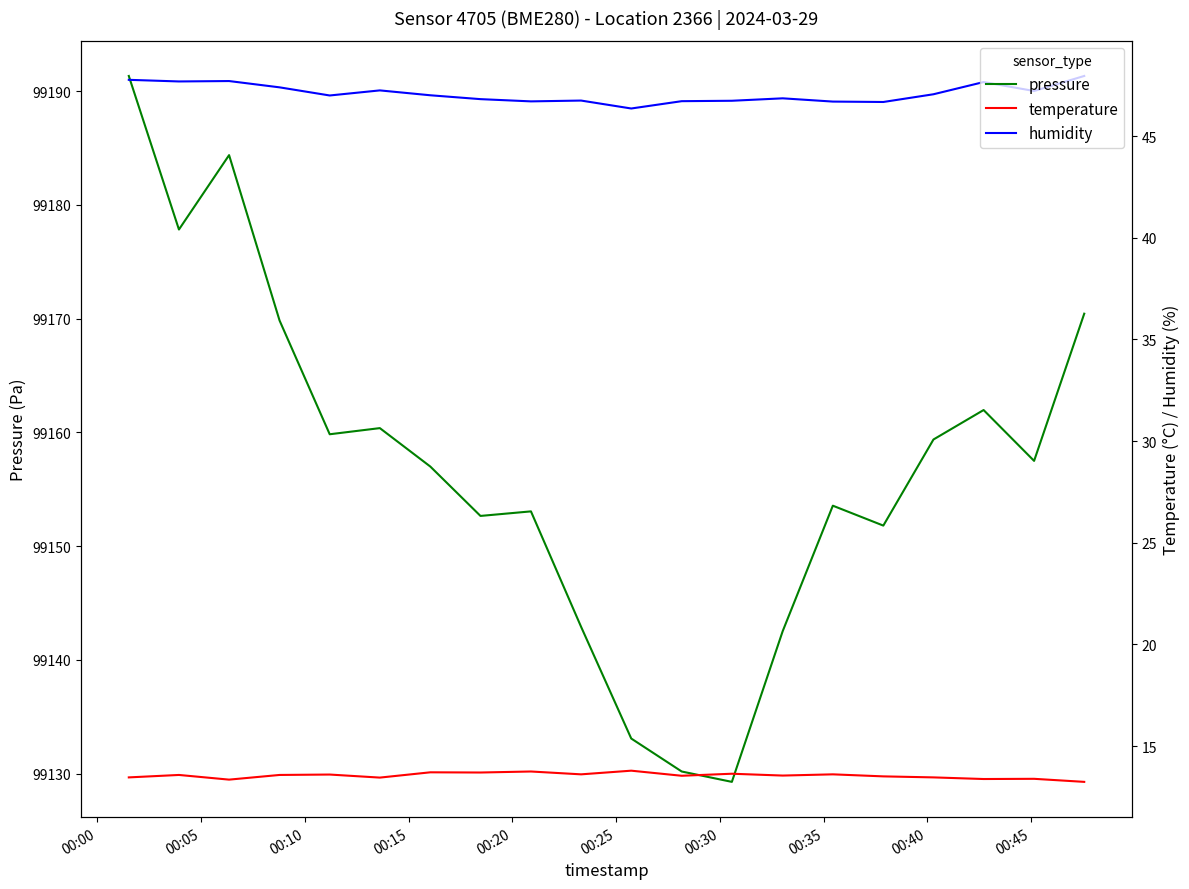

Reading right to left, transcribe all the data shown in this chart.

pressure: 99170.4	99157.5	99162.0	99159.4	99151.8	99153.6	99142.5	99129.3	99130.2	99133.1	99142.9	99153.1	99152.7	99157.0	99160.4	99159.8	99169.8	99184.4	99177.8	99191.3
temperature: 13.2	13.4	13.4	13.5	13.5	13.6	13.6	13.6	13.5	13.8	13.6	13.8	13.7	13.7	13.4	13.6	13.6	13.3	13.6	13.5
humidity: 48.0	47.2	47.7	47.1	46.7	46.7	46.9	46.7	46.7	46.4	46.8	46.7	46.8	47.0	47.2	47.0	47.4	47.7	47.7	47.8